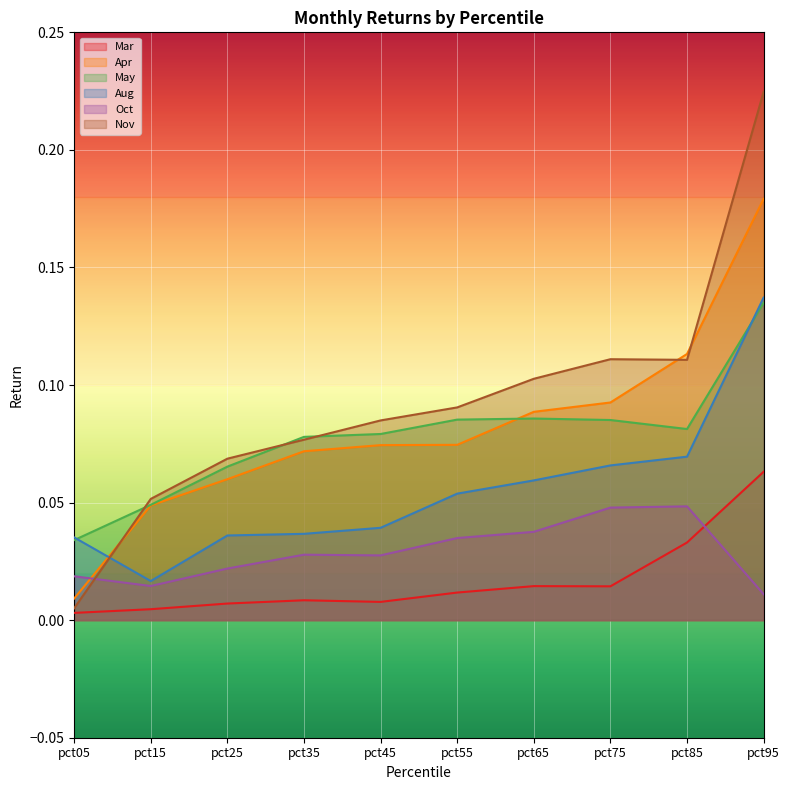

Which series changed the most between pct55 and pct85?

Apr